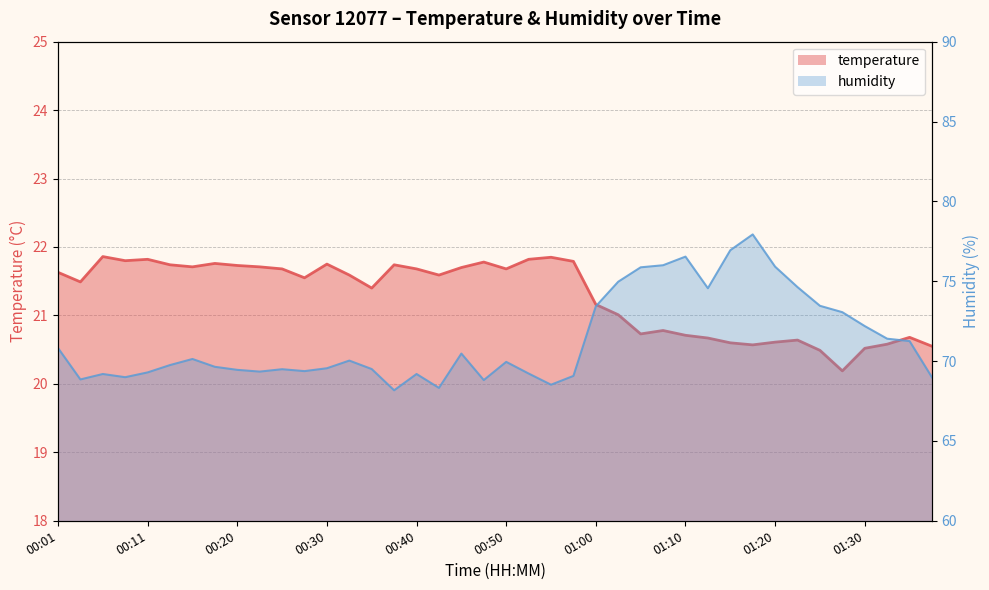

At which label is temperature closest to 21?

01:02